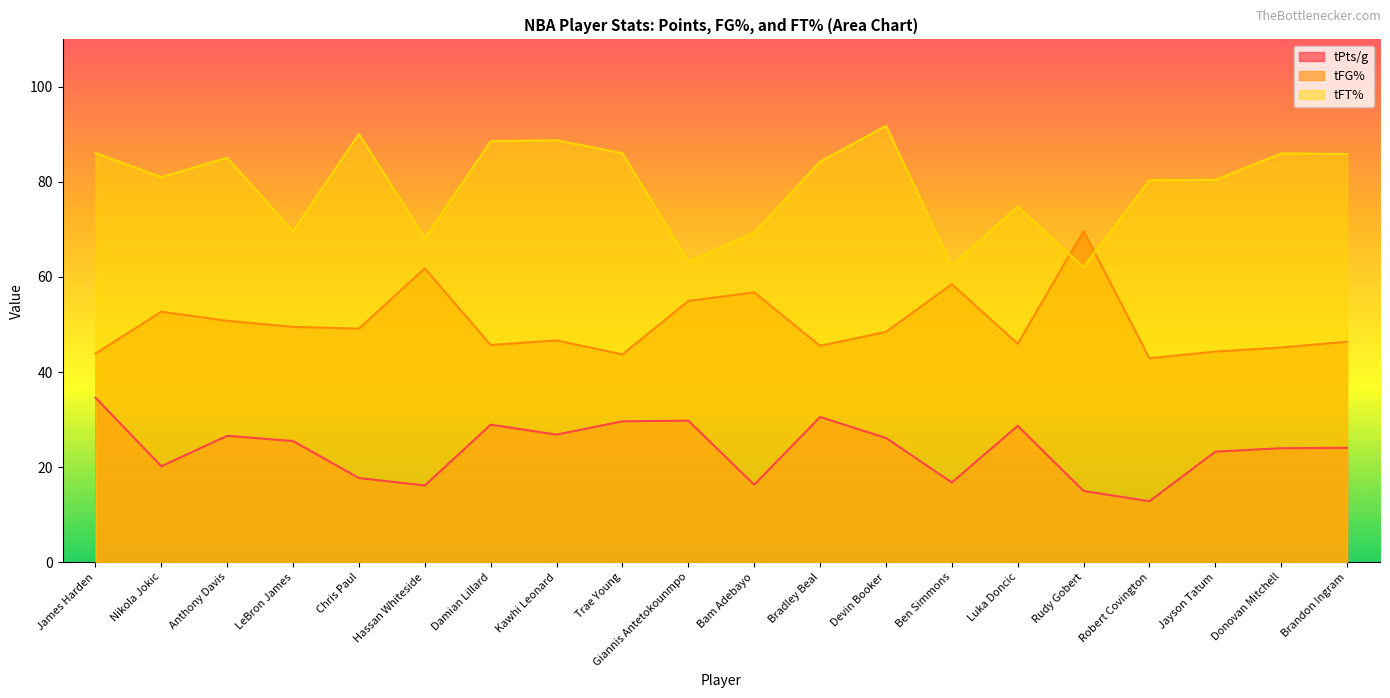

What is the difference between the maximum and minimum values in the tFT% series?

29.8